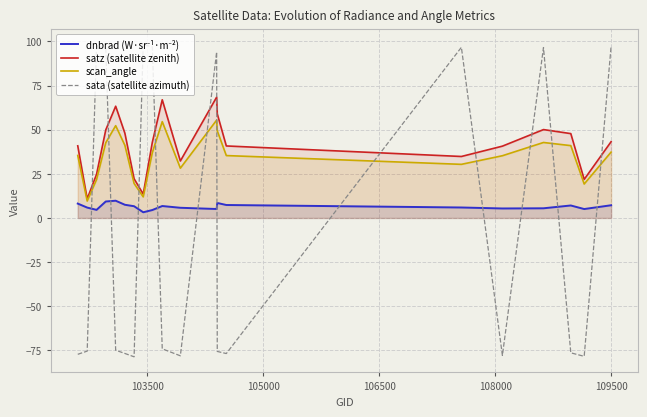

What are all the series names shown in the legend?

dnbrad (W·sr⁻¹·m⁻²), satz (satellite zenith), scan_angle, sata (satellite azimuth)